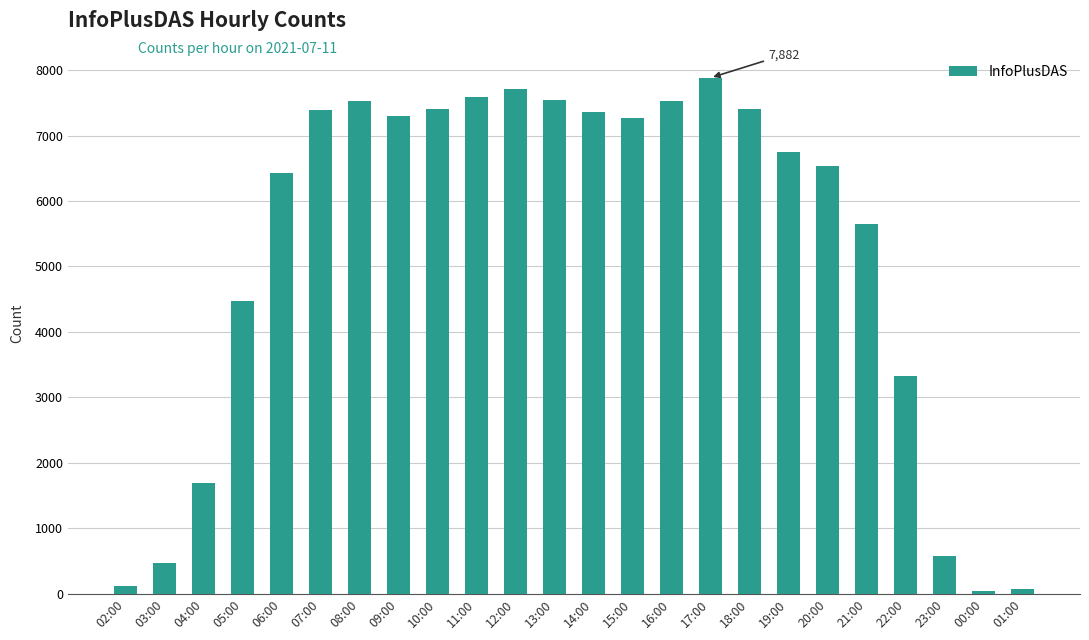

What is the label of the 15th bar from the right?

11:00